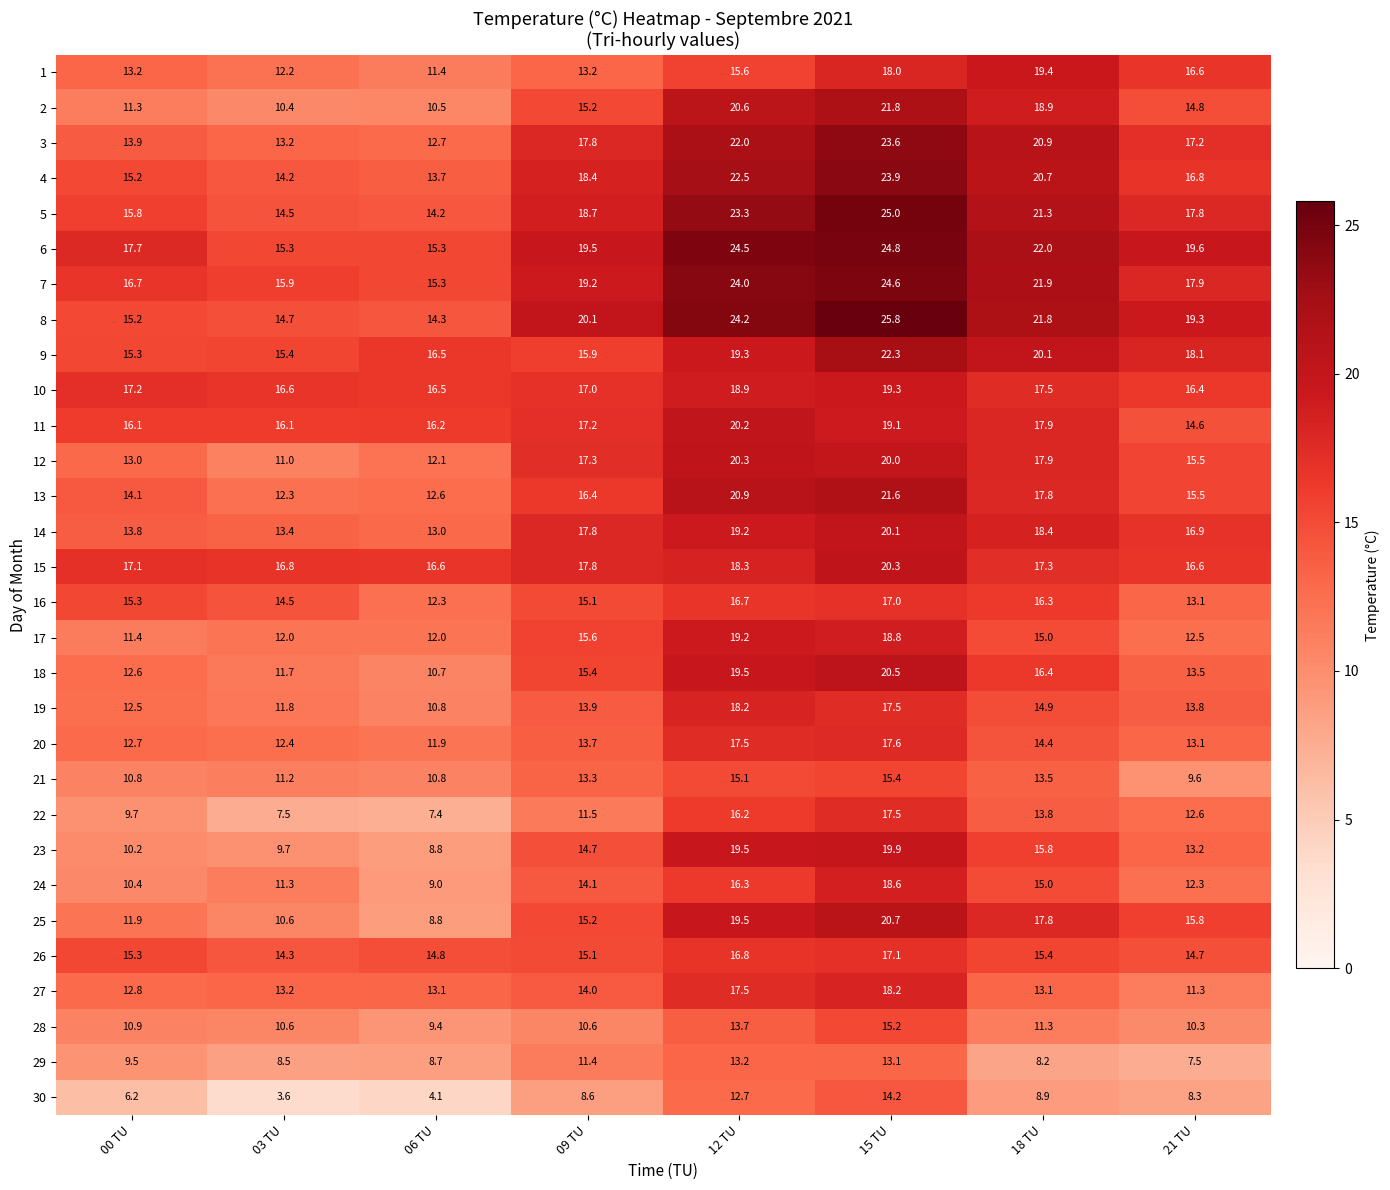

Which label corresponds to the smallest value in the chart?

03 TU